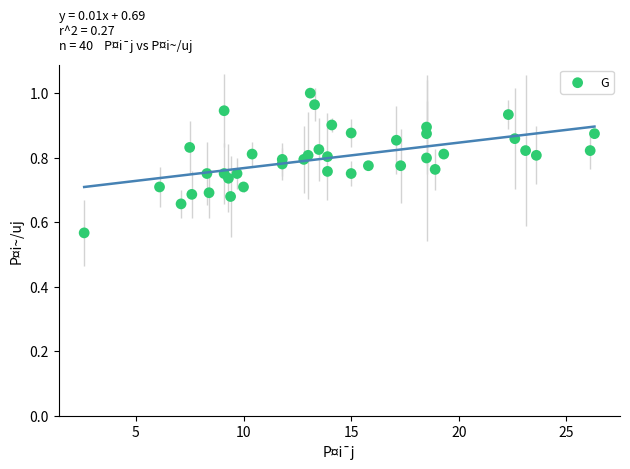

What is the range of X values (max minus min)?

23.7